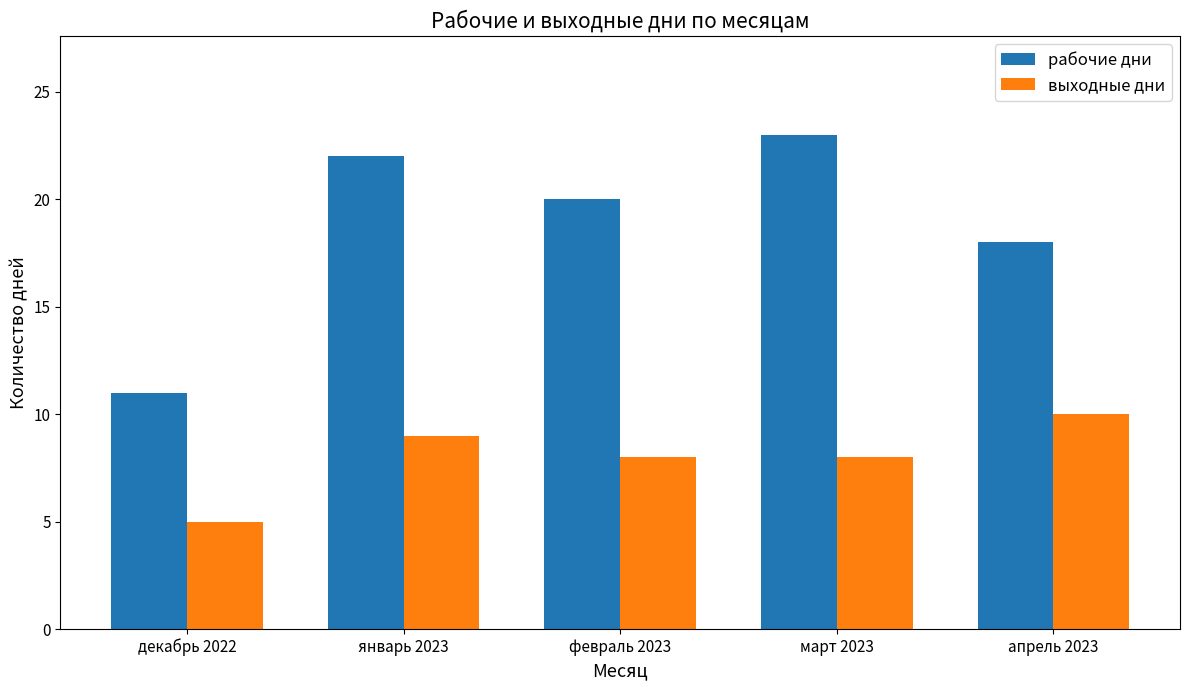

Is it true that выходные дни equals 8 at декабрь 2022?

False